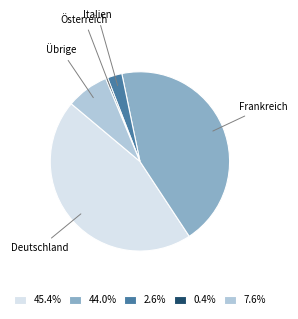

Count the number of slices in the pie.

5